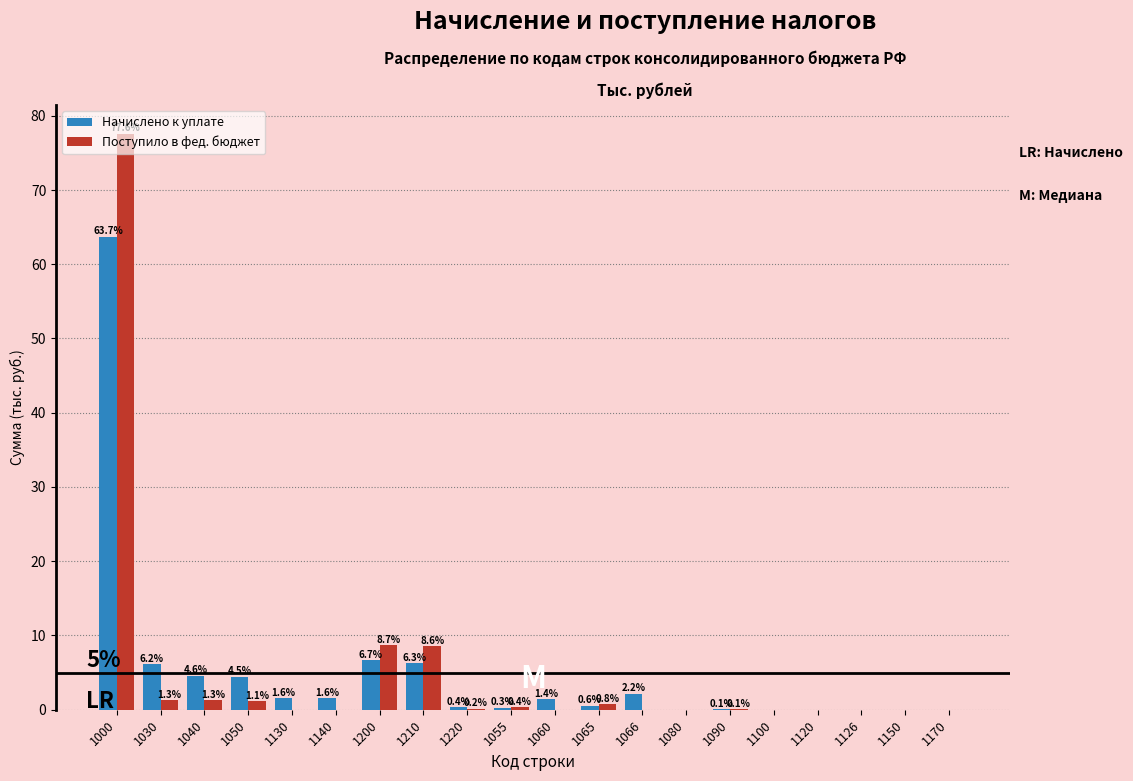

Which label corresponds to the largest value in the chart?

1000